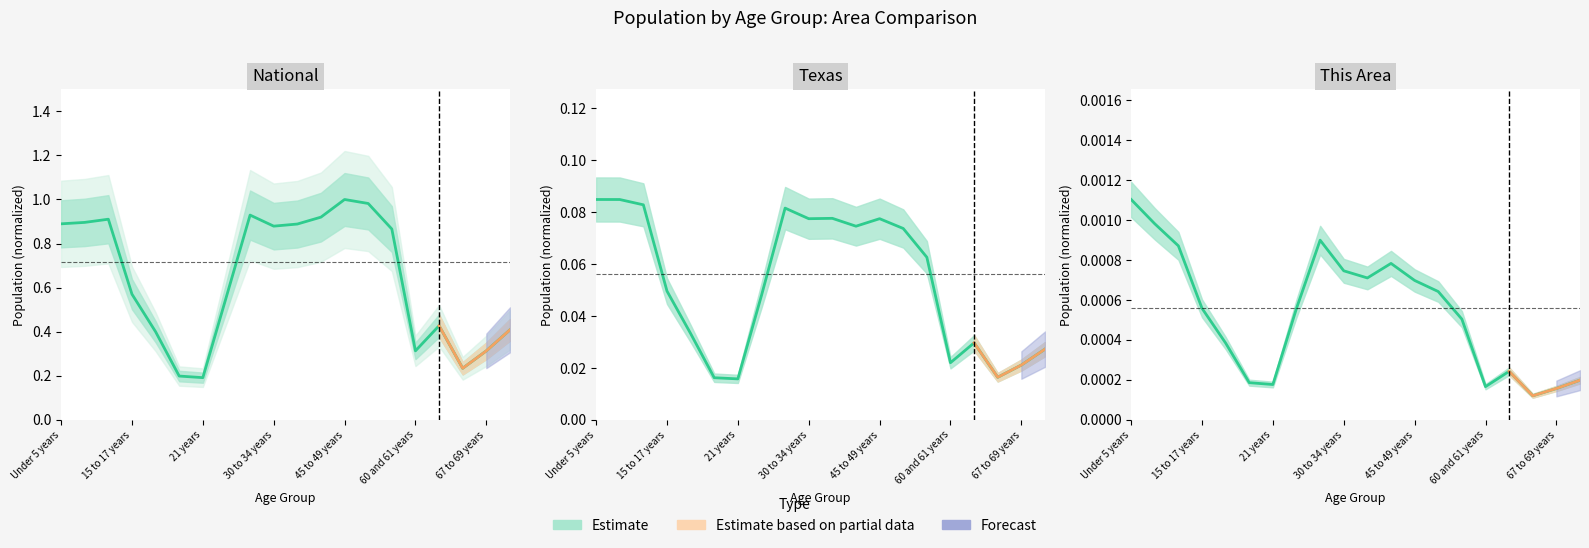

Reading left to right, extract all data points from this chart.

This Area: Under 5 years=0.0	5 to 9 years=0.0	10 to 14 years=0.0	15 to 17 years=0.0	18 and 19 years=0.0	20 years=0.0	21 years=0.0	22 to 24 years=0.0	25 to 29 years=0.0	30 to 34 years=0.0	35 to 39 years=0.0	40 to 44 years=0.0	45 to 49 years=0.0	50 to 54 years=0.0	55 to 59 years=0.0	60 and 61 years=0.0	62 to 64 years=0.0	65 and 66 years=0.0	67 to 69 years=0.0	70 to 74 years=0.0
Texas: Under 5 years=0.1	5 to 9 years=0.1	10 to 14 years=0.1	15 to 17 years=0.0	18 and 19 years=0.0	20 years=0.0	21 years=0.0	22 to 24 years=0.0	25 to 29 years=0.1	30 to 34 years=0.1	35 to 39 years=0.1	40 to 44 years=0.1	45 to 49 years=0.1	50 to 54 years=0.1	55 to 59 years=0.1	60 and 61 years=0.0	62 to 64 years=0.0	65 and 66 years=0.0	67 to 69 years=0.0	70 to 74 years=0.0
National: Under 5 years=0.9	5 to 9 years=0.9	10 to 14 years=0.9	15 to 17 years=0.6	18 and 19 years=0.4	20 years=0.2	21 years=0.2	22 to 24 years=0.6	25 to 29 years=0.9	30 to 34 years=0.9	35 to 39 years=0.9	40 to 44 years=0.9	45 to 49 years=1.0	50 to 54 years=1.0	55 to 59 years=0.9	60 and 61 years=0.3	62 to 64 years=0.4	65 and 66 years=0.2	67 to 69 years=0.3	70 to 74 years=0.4